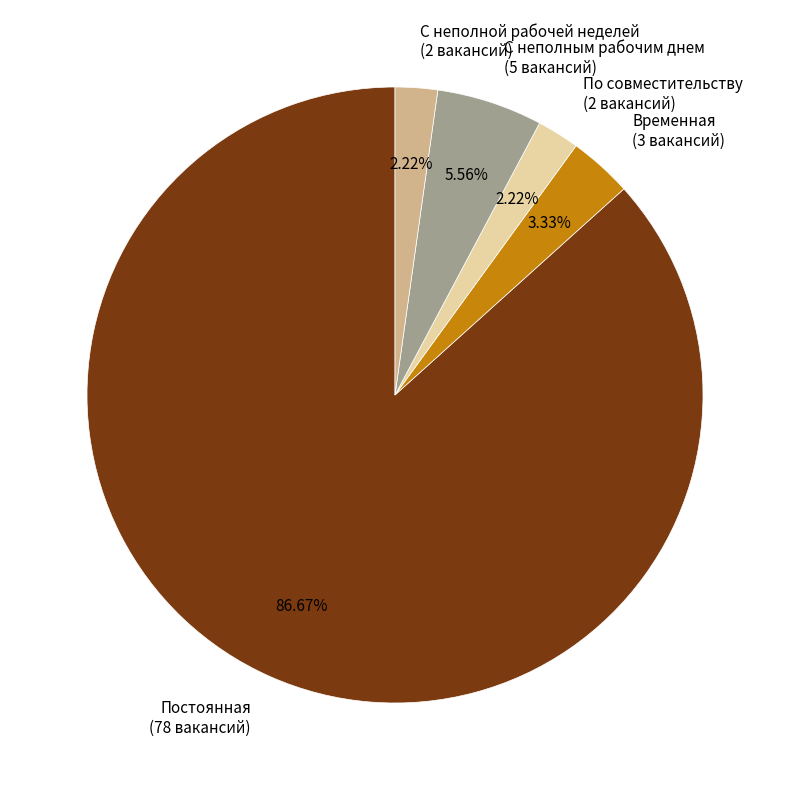

Is it true that По совместительству is 15% of the pie?

False